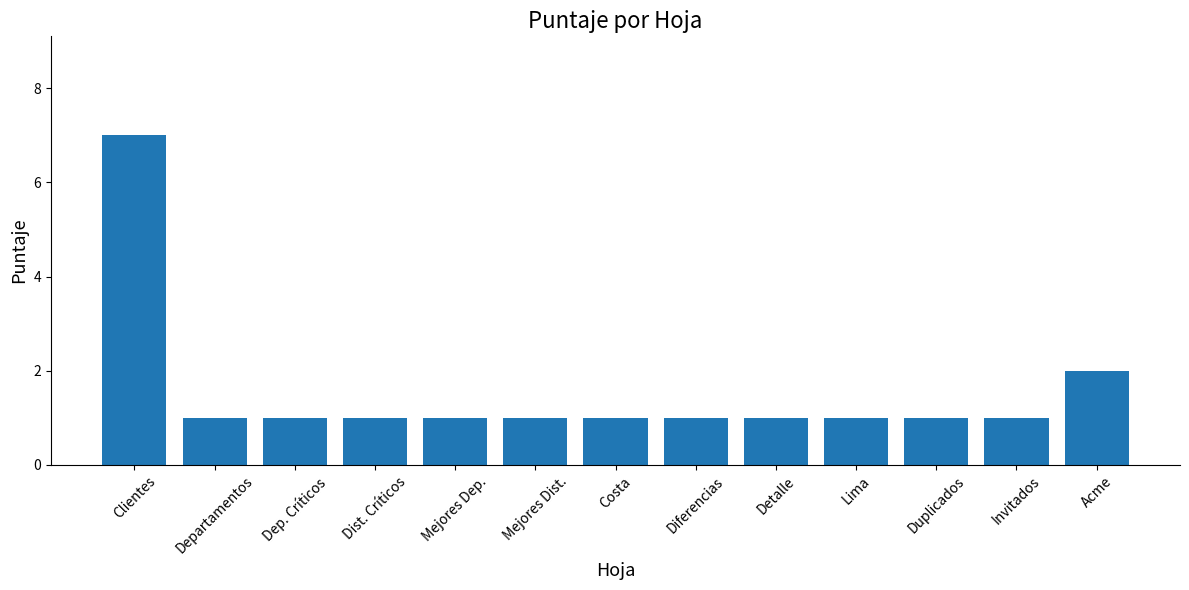

What is the sum of all values?

20